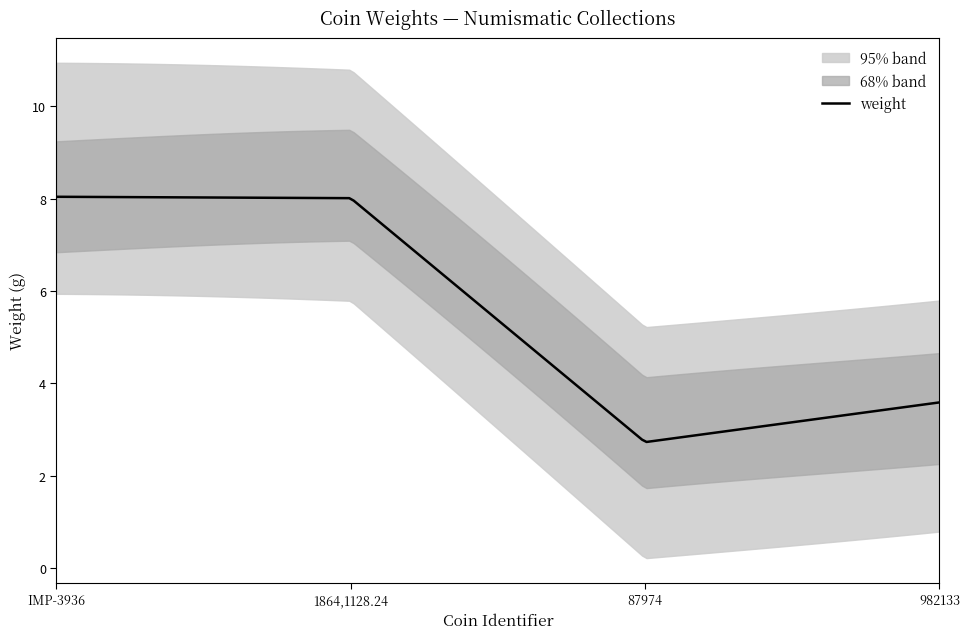

Approximately how many times larger is the value at 982133 compared to 1864,1128.24?

0.4